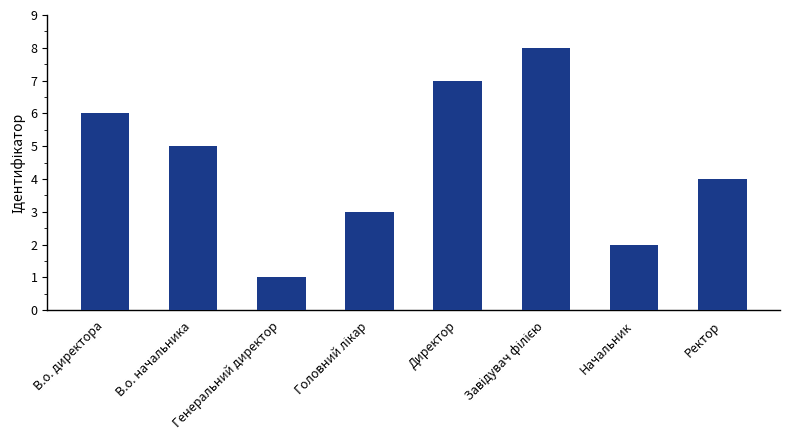

At which label does the data first exceed 5?

В.о. директора